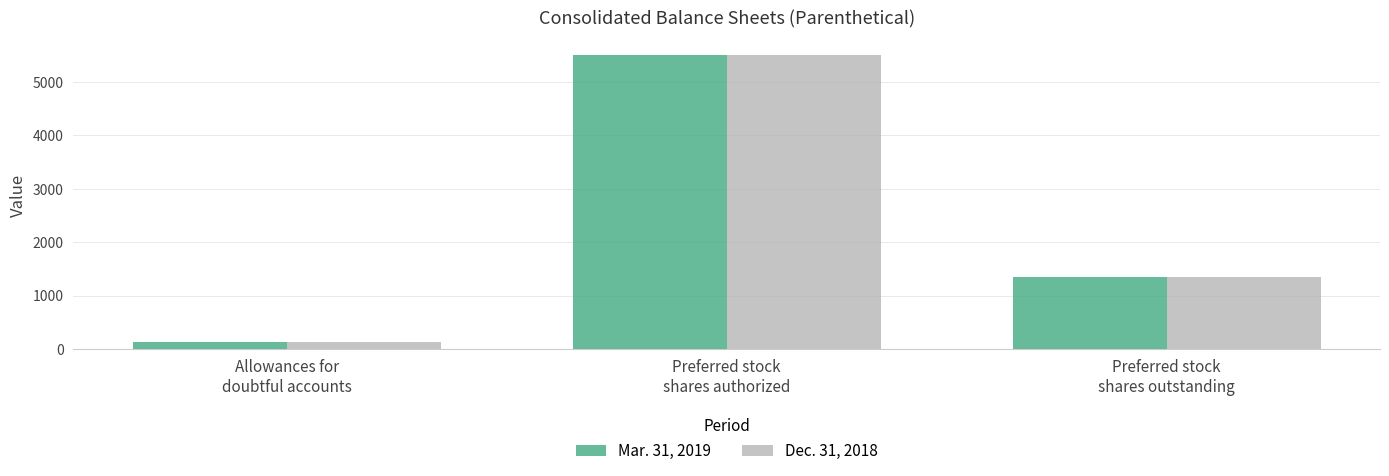

What is the average value of the Mar. 31, 2019 series?

2324